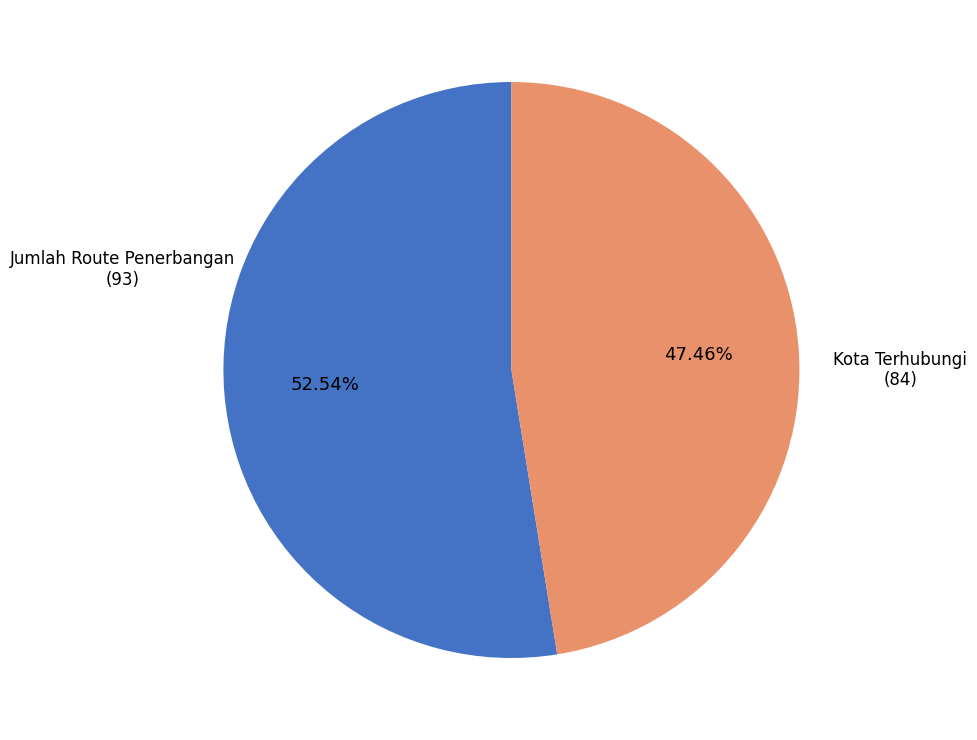

Is there a majority slice in this chart?

Yes